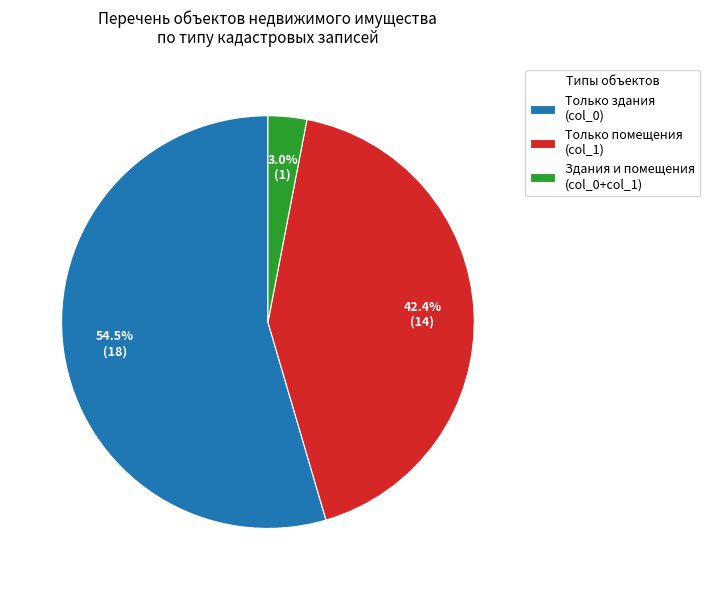

How many segments does this pie chart have?

3